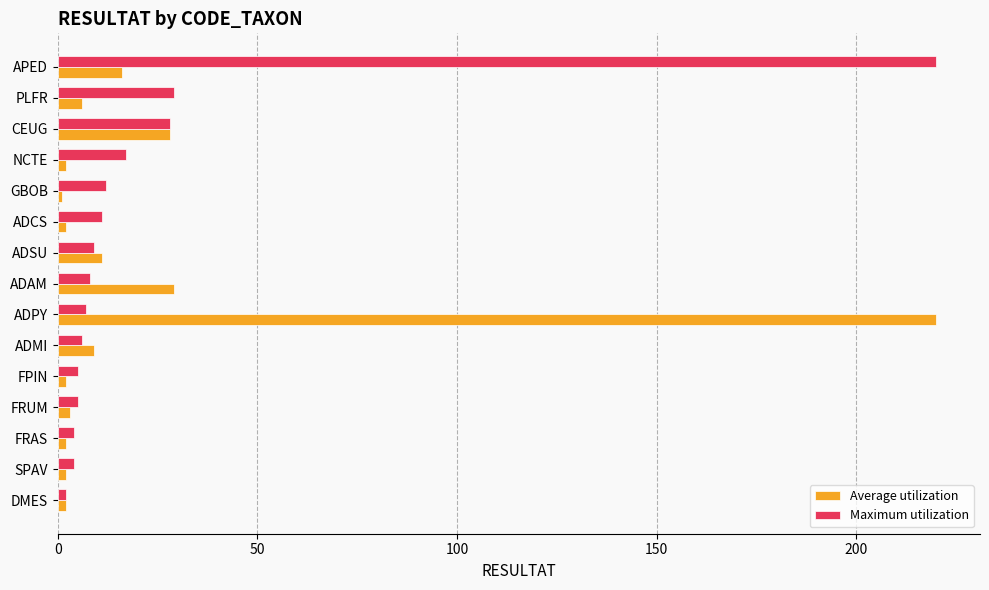

What is the highest value of the Average utilization series?

220